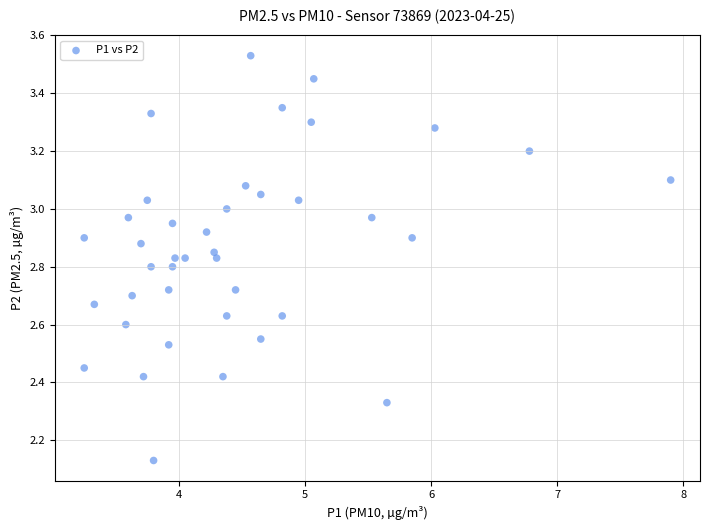

What is the range of Y values (max minus min)?

1.4